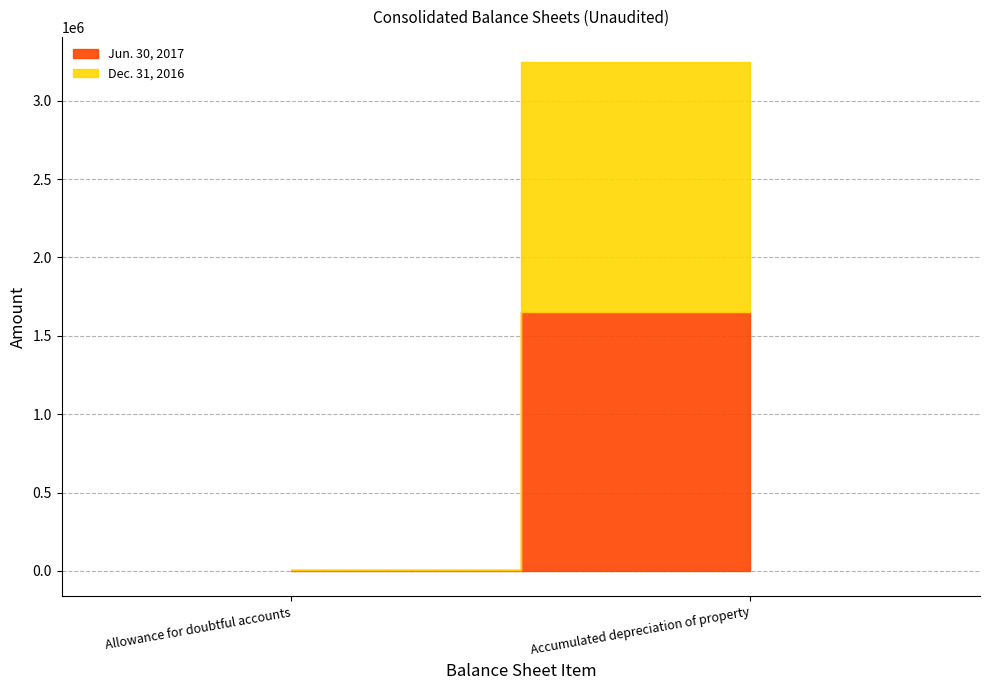

List the series in order of their peak value, lowest first.

Dec. 31, 2016, Jun. 30, 2017